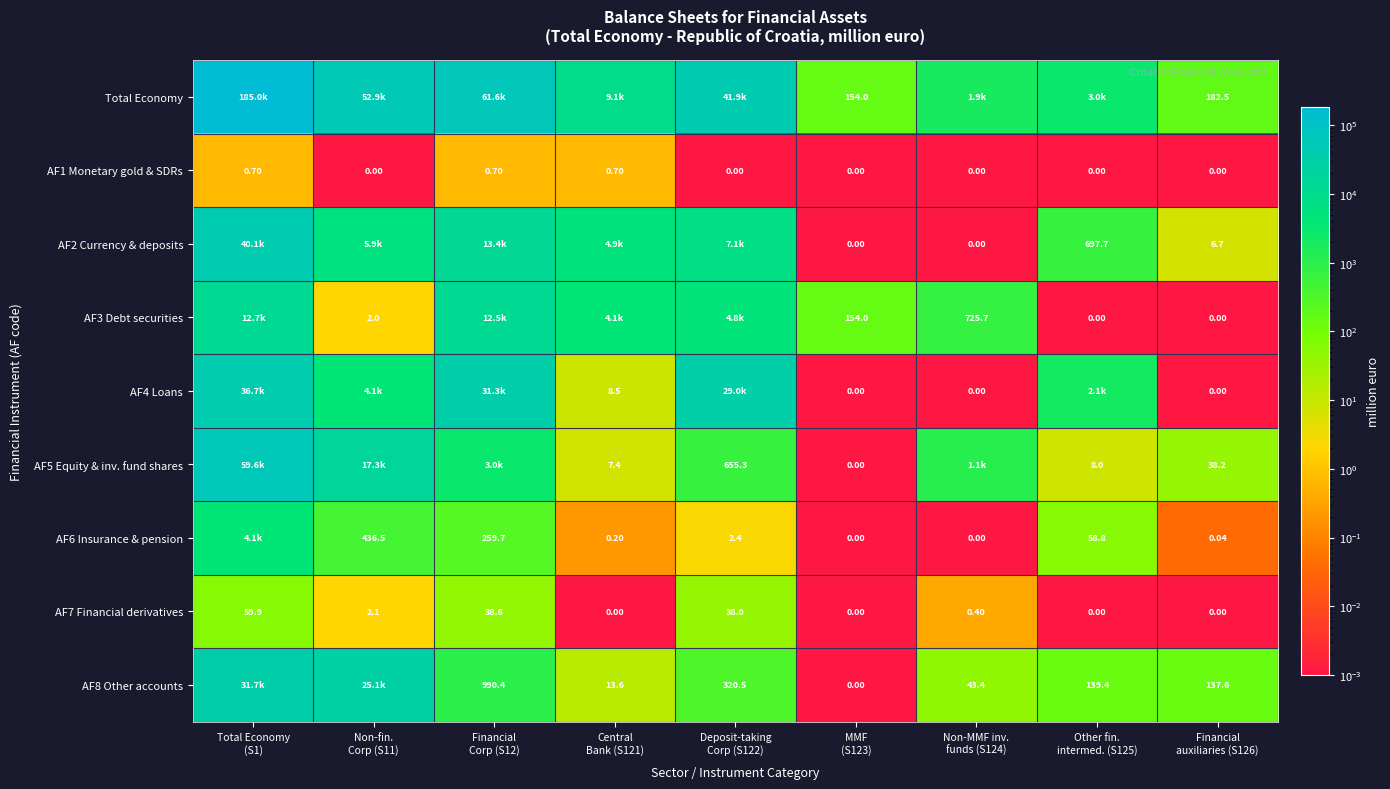

Which series has the largest total across all categories?

Total Economy